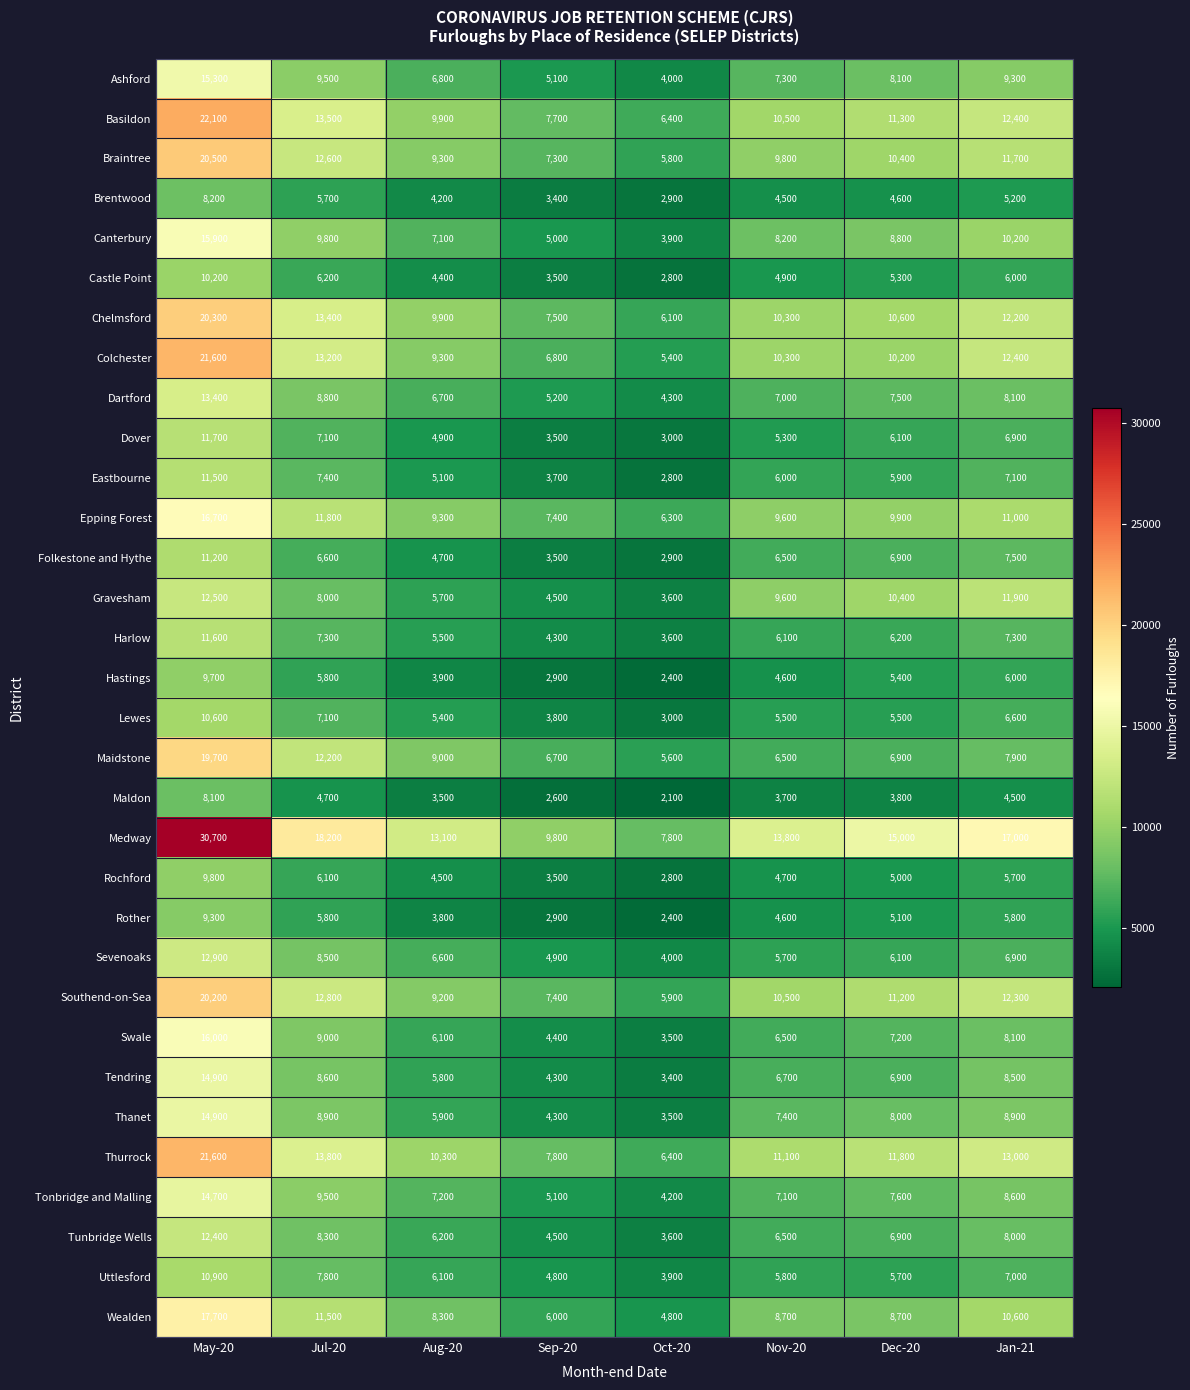

What is the sum of the Rochford values at Aug-20 and Nov-20?

9200